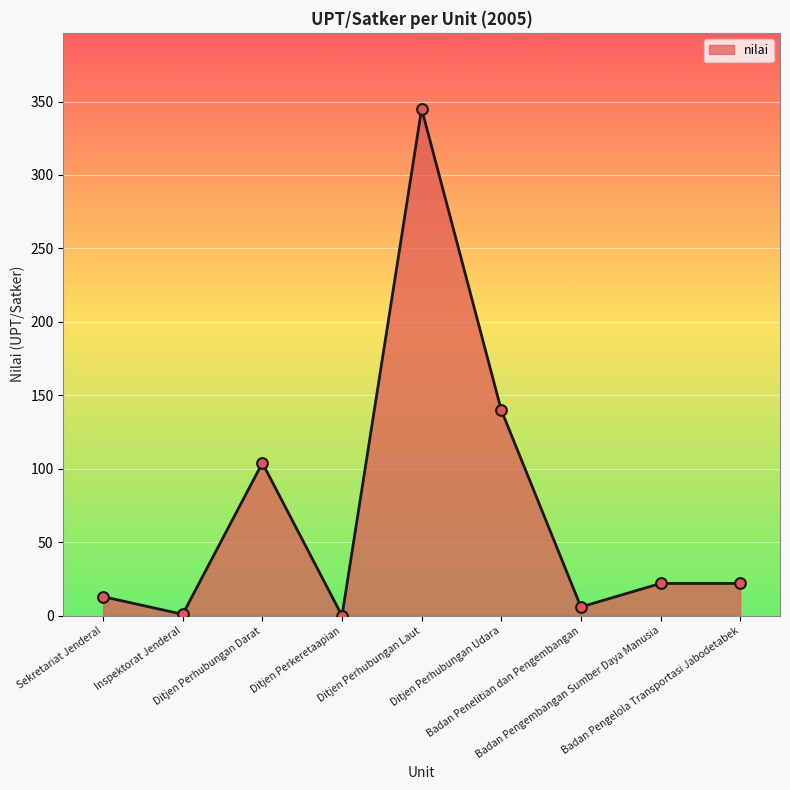

Which has a higher value, Inspektorat Jenderal or Ditjen Perhubungan Udara?

Ditjen Perhubungan Udara